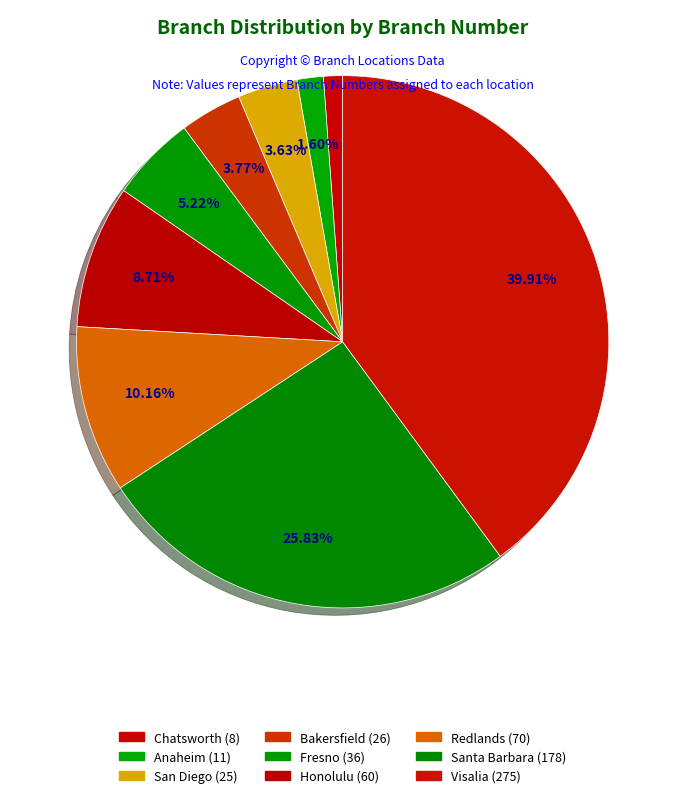

Which slice is the smallest?

Chatsworth